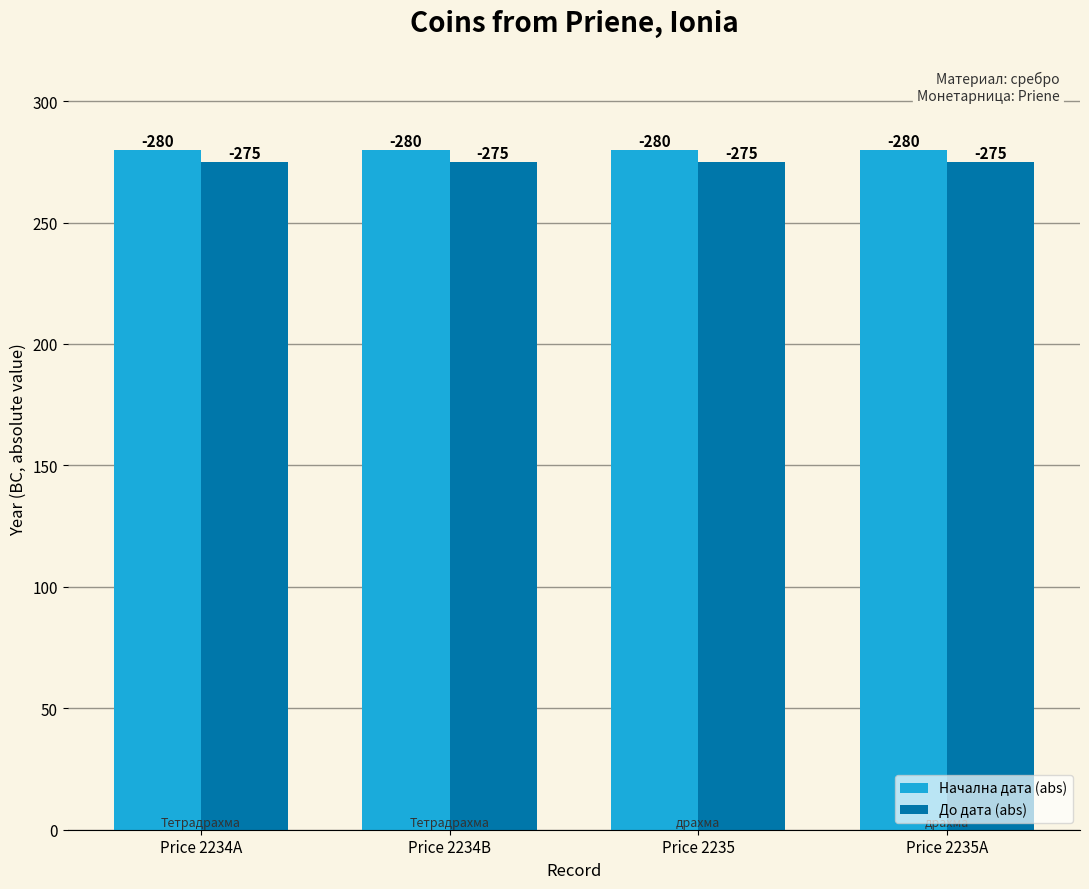

Is it true that Начална дата (abs) equals 491 at Price 2234A?

False